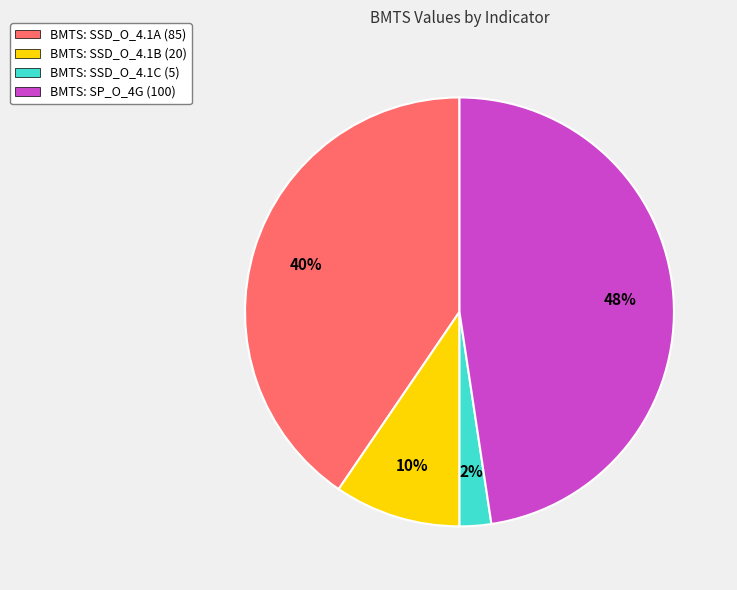

Which category has the smallest portion of the pie?

BMTS: SSD_O_4.1C (5)